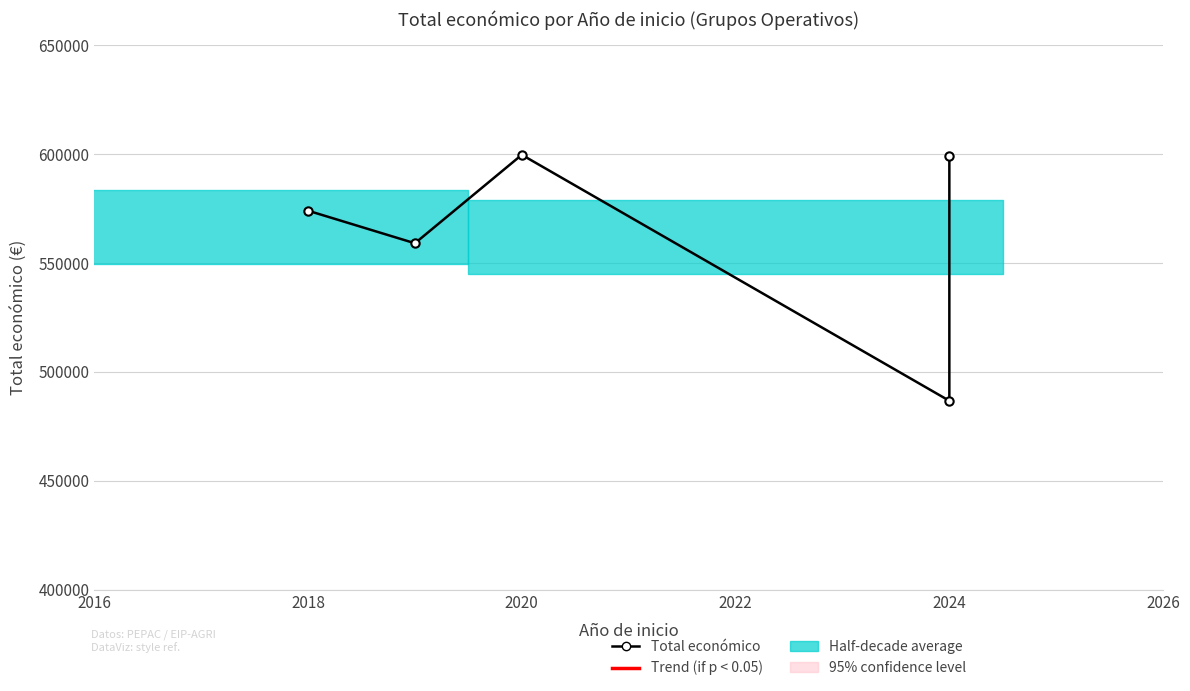

What is the difference between the maximum and second lowest values?

40589